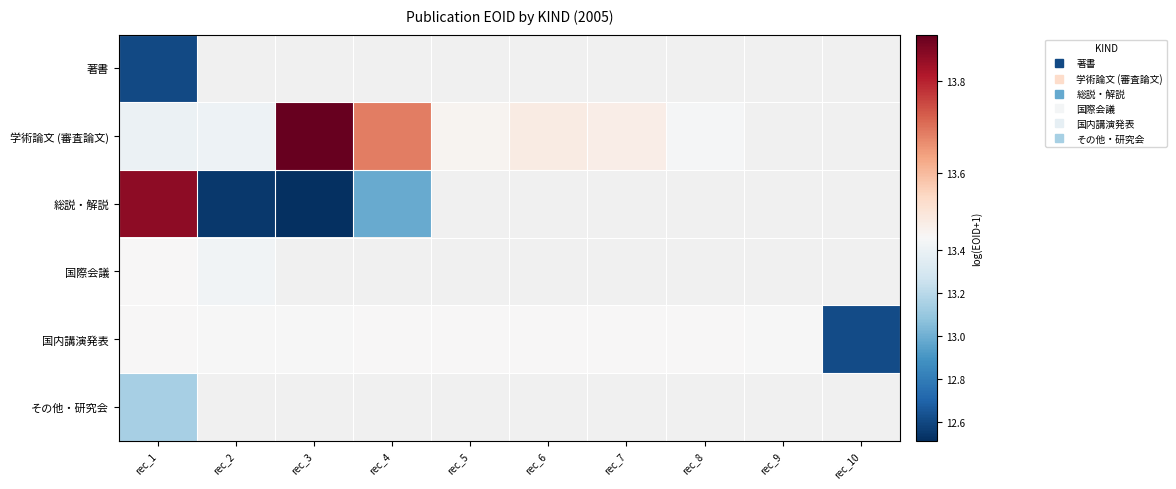

Which series has the largest range (max minus min)?

総説・解説